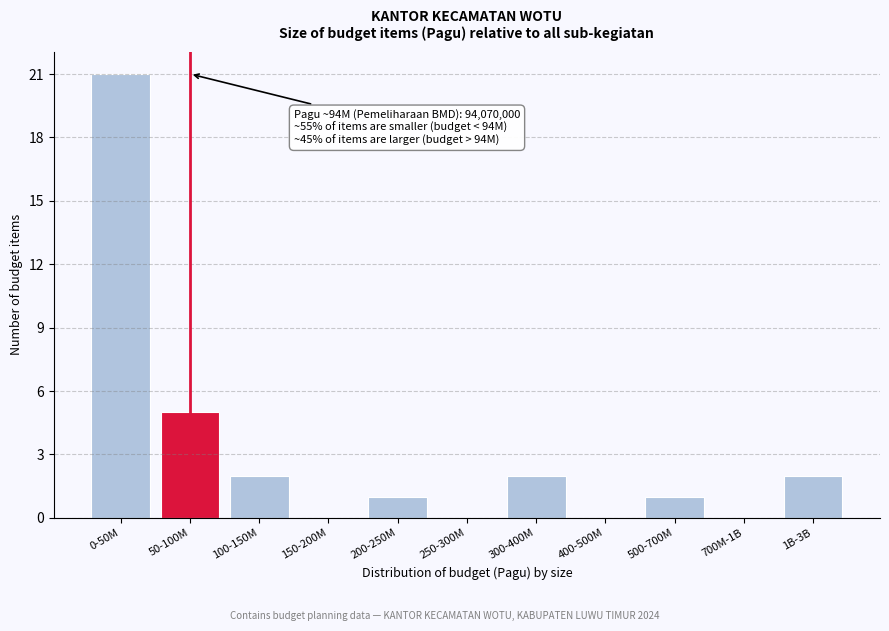

Reading left to right, list all the values displayed in this chart.

0-50M=21	50-100M=5	100-150M=2	150-200M=0	200-250M=1	250-300M=0	300-400M=2	400-500M=0	500-700M=1	700M-1B=0	1B-3B=2